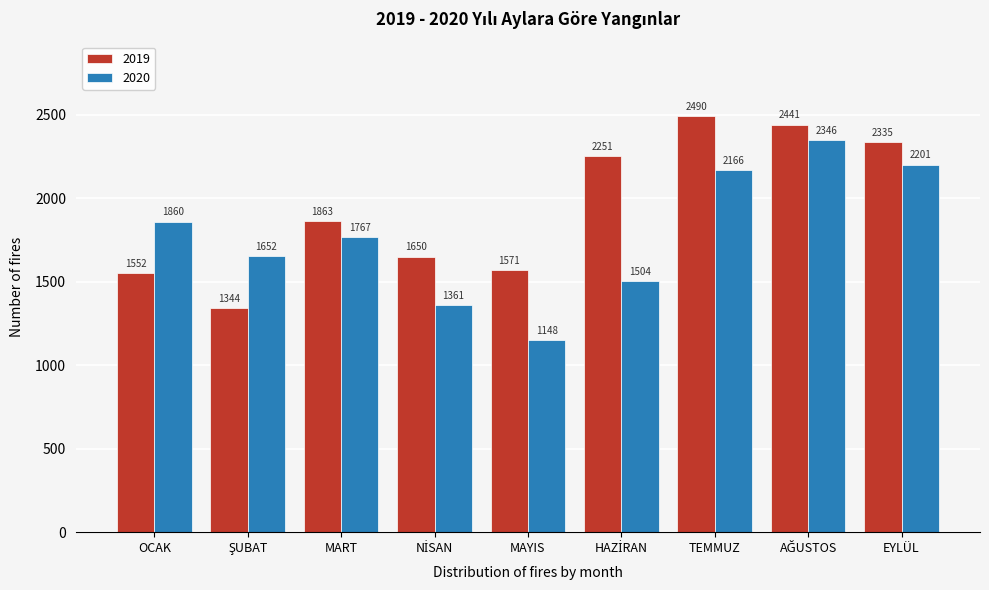

Reading left to right, list all the values displayed in this chart.

2019: 1552	1344	1863	1650	1571	2251	2490	2441	2335
2020: 1860	1652	1767	1361	1148	1504	2166	2346	2201